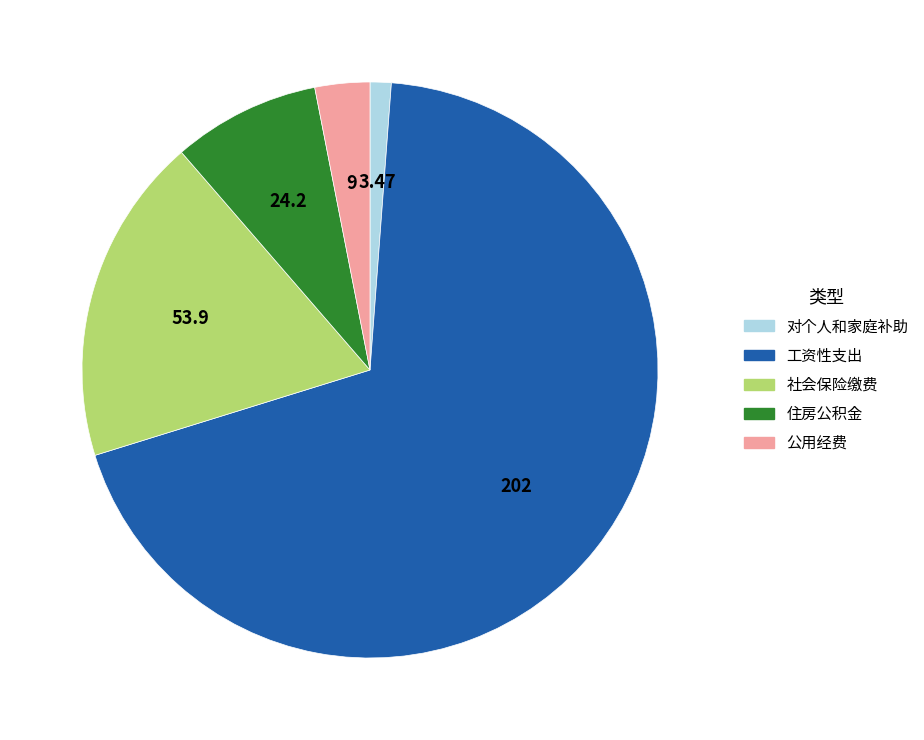

True or false: 社会保险缴费 accounts for 18% of the total.

True